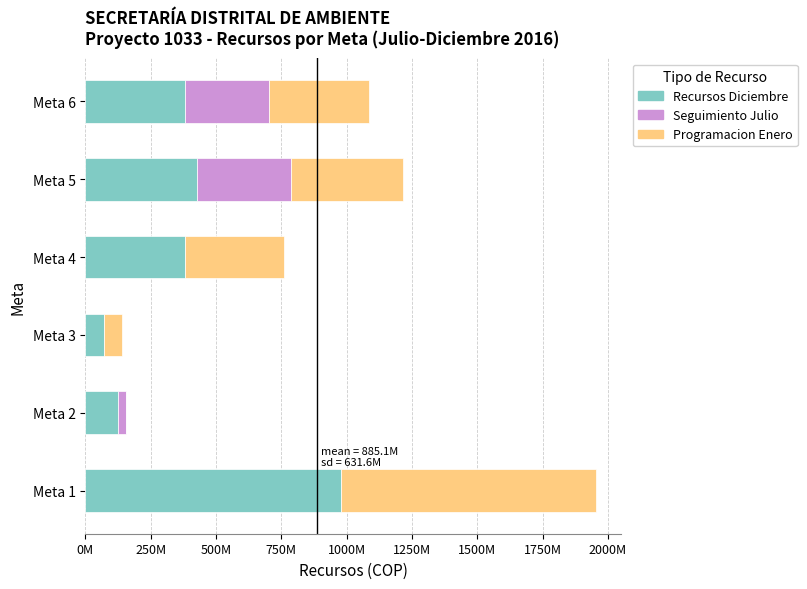

What are all the series names shown in the legend?

Recursos Diciembre, Seguimiento Julio, Programacion Enero